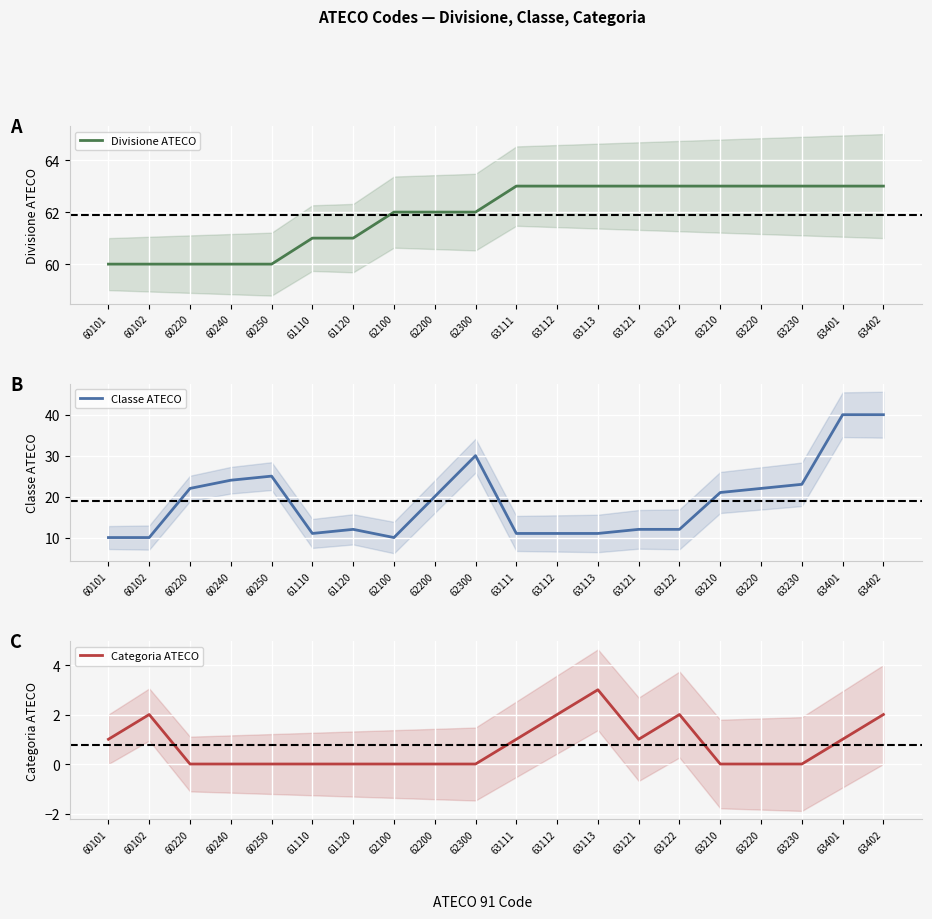

Which category has the highest value across all series?

63111